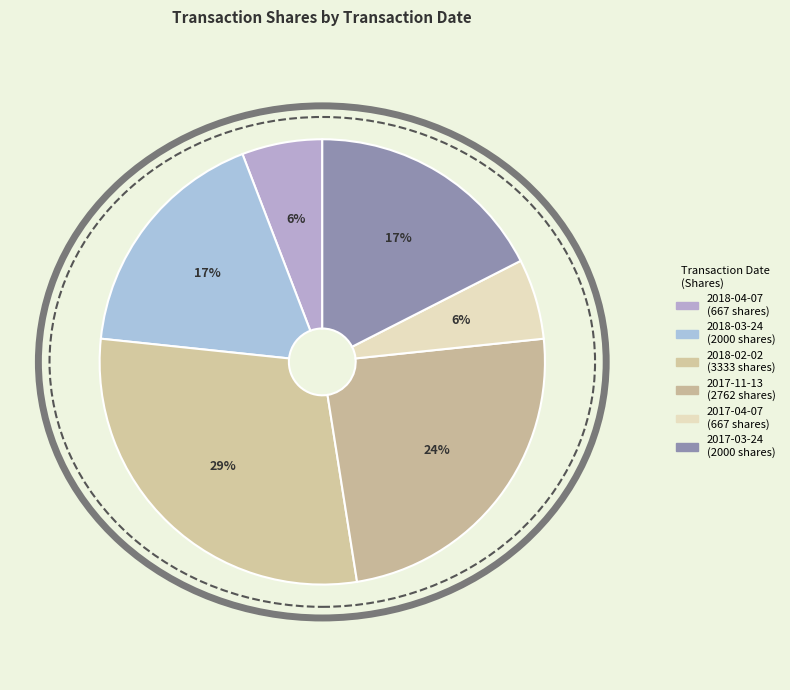

Does any single category account for the majority?

No